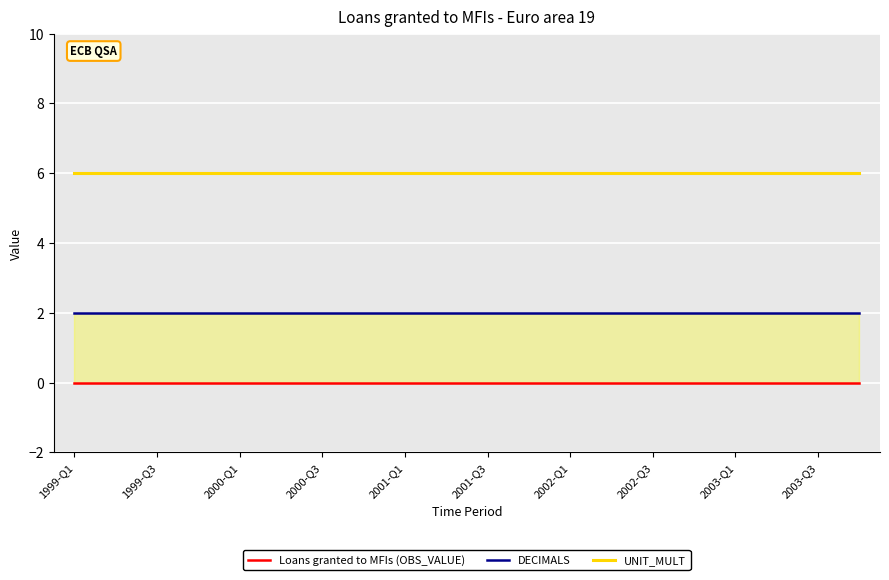

Reading right to left, what are all the values shown in this chart?

Loans granted to MFIs (OBS_VALUE): 0	0	0	0	0	0	0	0	0	0	0	0	0	0	0	0	0	0	0	0
DECIMALS: 2	2	2	2	2	2	2	2	2	2	2	2	2	2	2	2	2	2	2	2
UNIT_MULT: 6	6	6	6	6	6	6	6	6	6	6	6	6	6	6	6	6	6	6	6